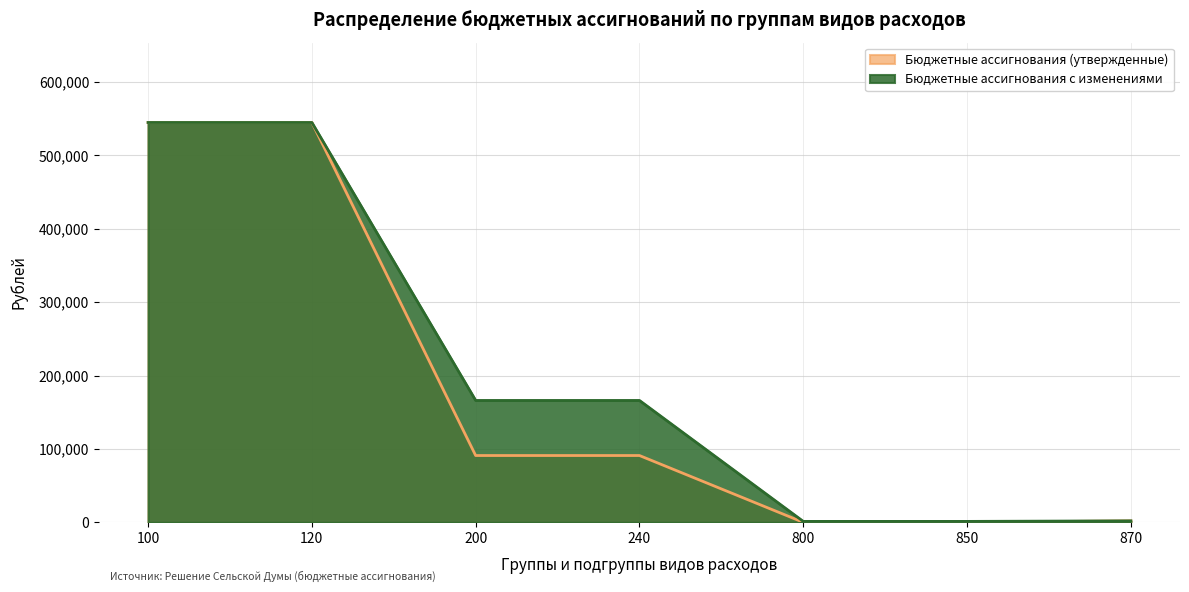

Reading left to right, extract all data points from this chart.

Бюджетные ассигнования (утвержденные): 100=544750.0	120=544750.0	200=91000.0	240=91000.0	800=0.0	850=0.0	870=2000.0
Бюджетные ассигнования с изменениями: 100=544750.0	120=544750.0	200=166042.4	240=166042.4	800=1251.0	850=1251.0	870=2000.0